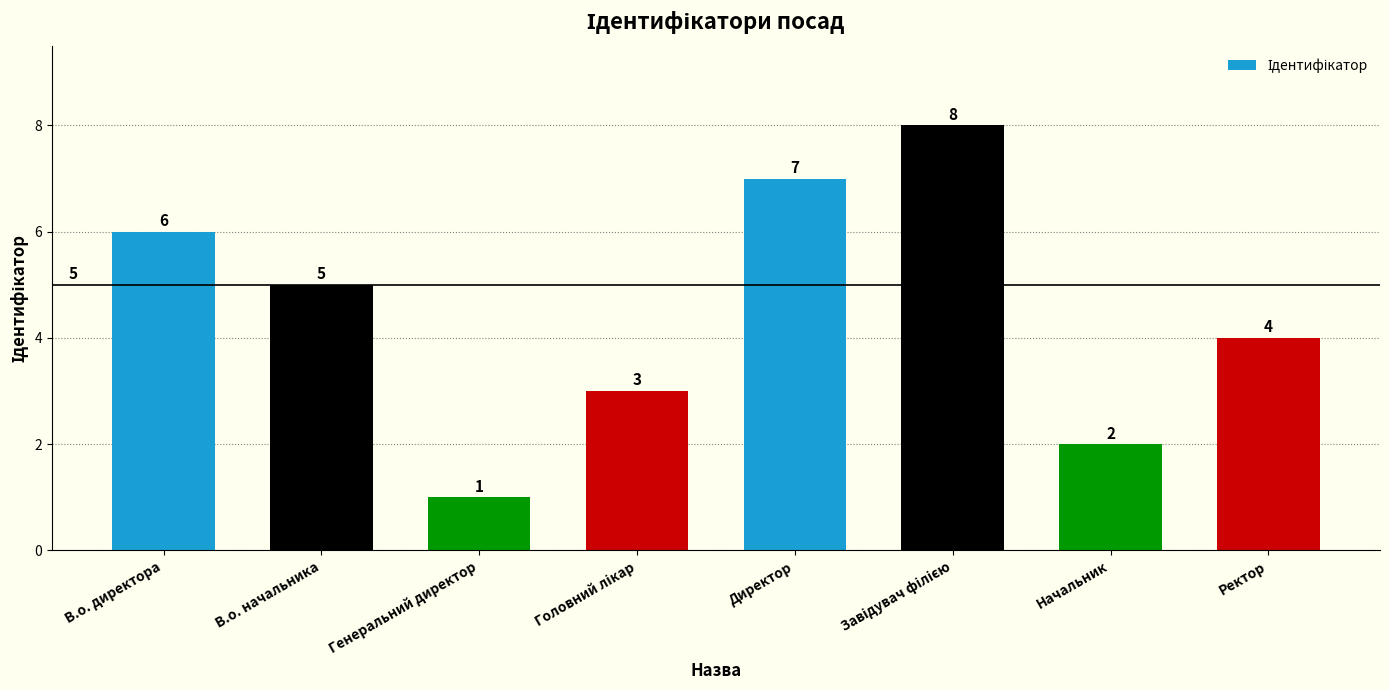

Which category has the lowest value across all series?

Генеральний директор